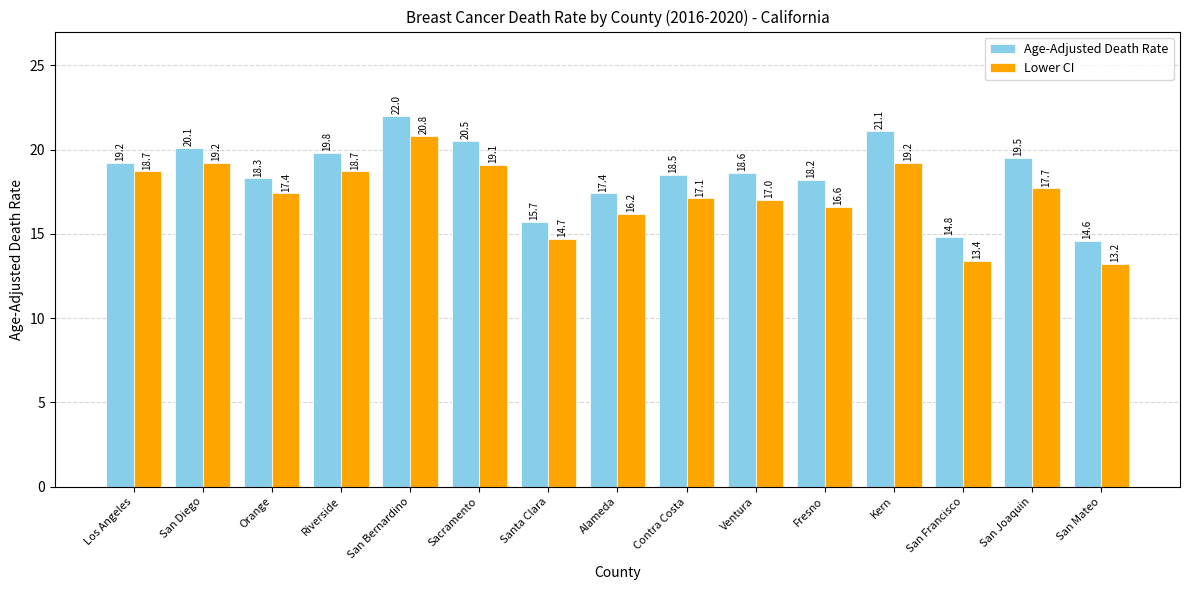

At San Joaquin, list the series in order from largest to smallest.

Age-Adjusted Death Rate, Lower CI